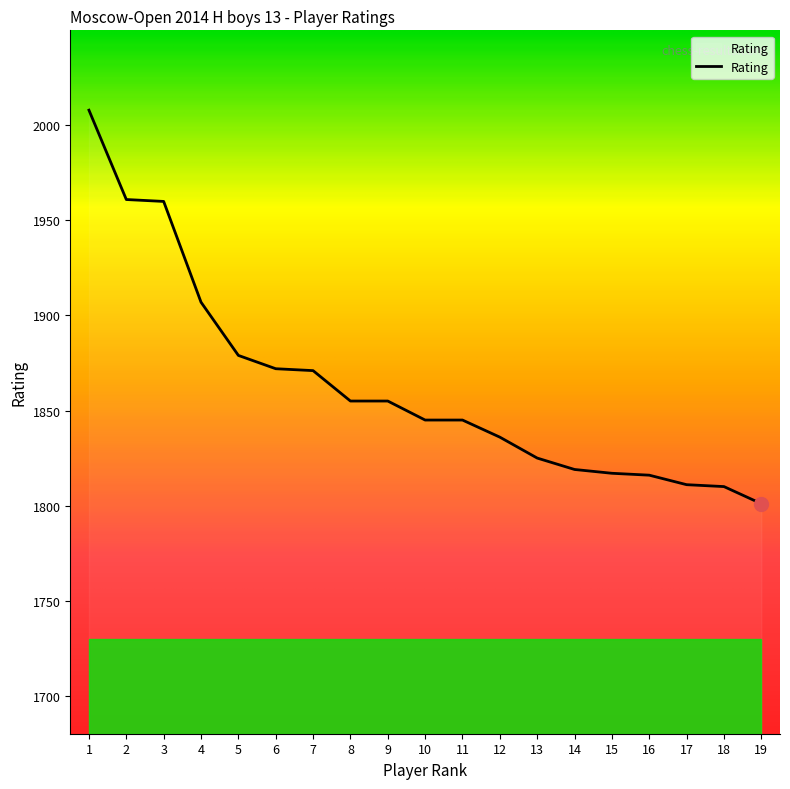

How many values are below 1845?

8